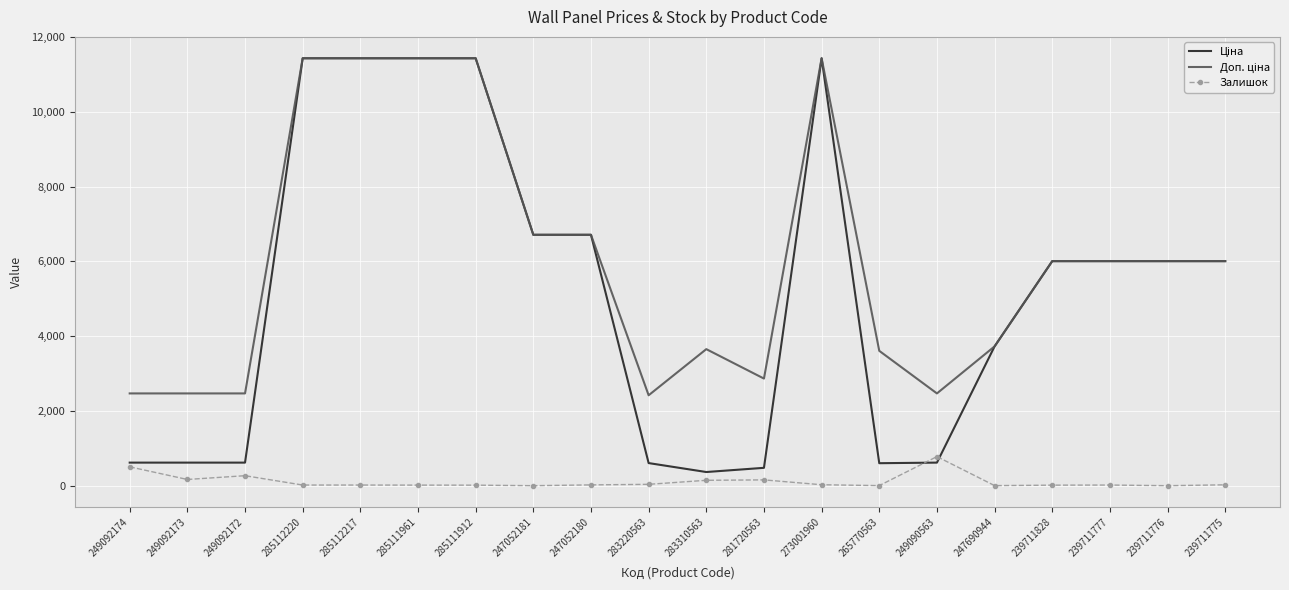

What is the total value across all series at 239711776?

12016.2